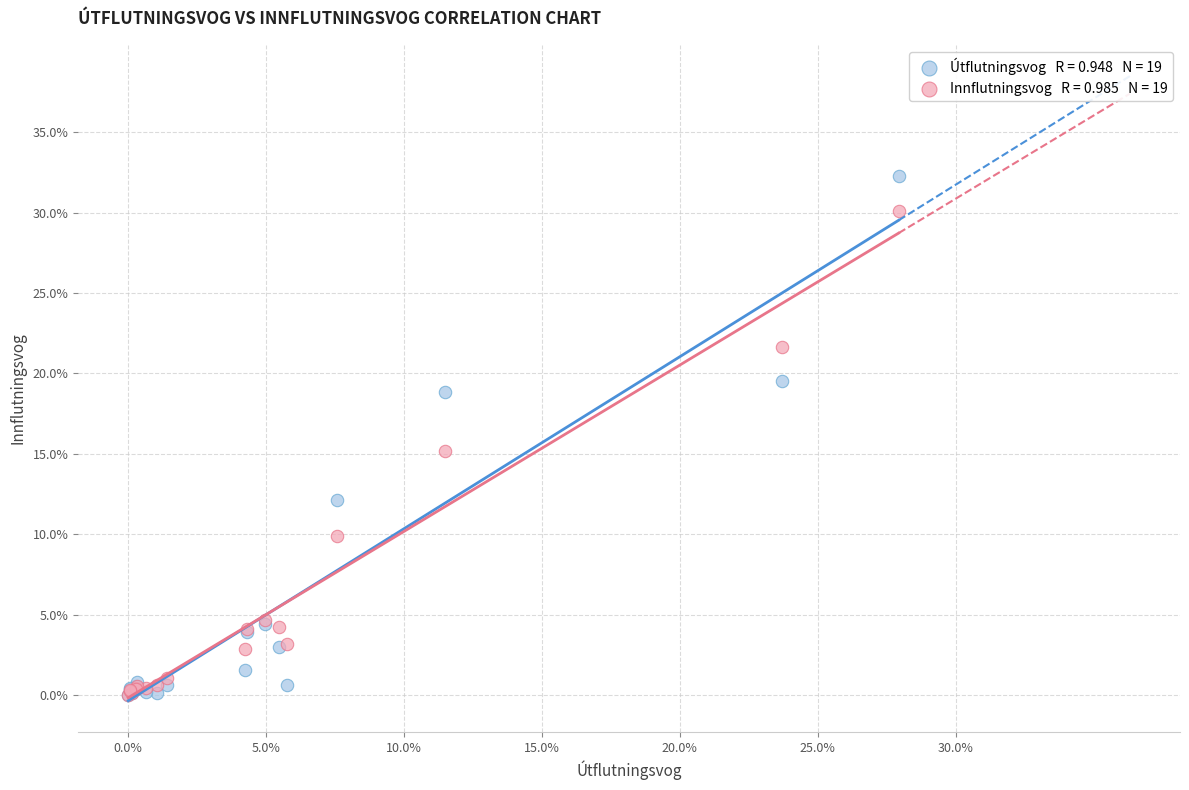

Across all series, what Y value is closest to 16?

15.2